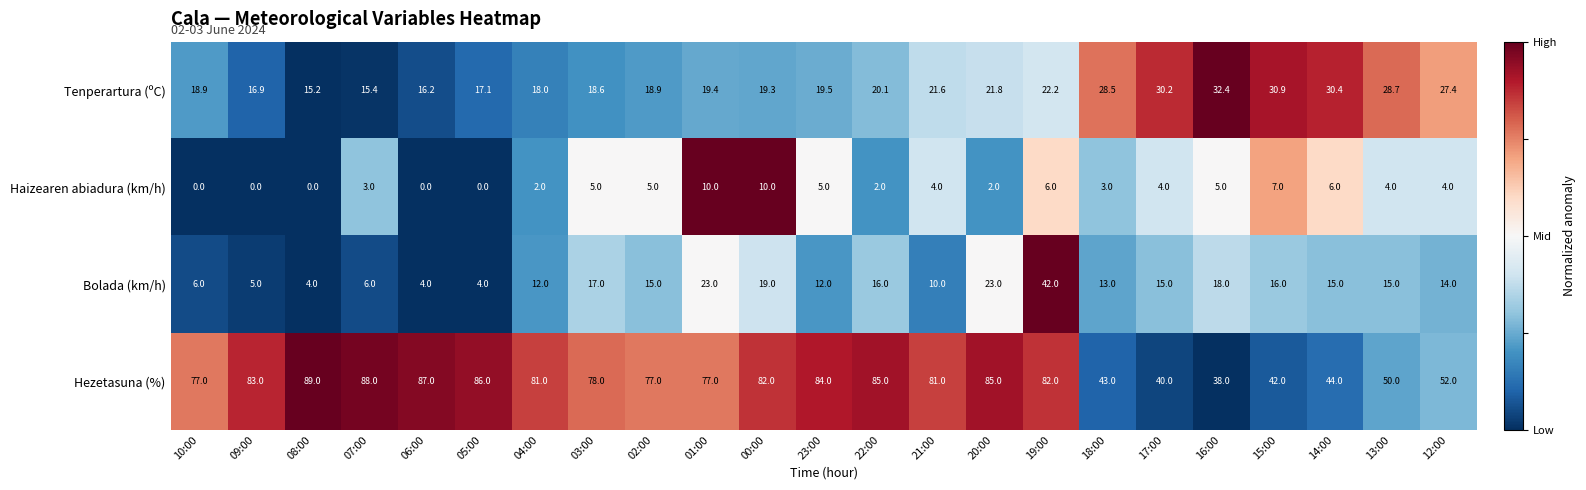

Count the number of data series in this chart.

4